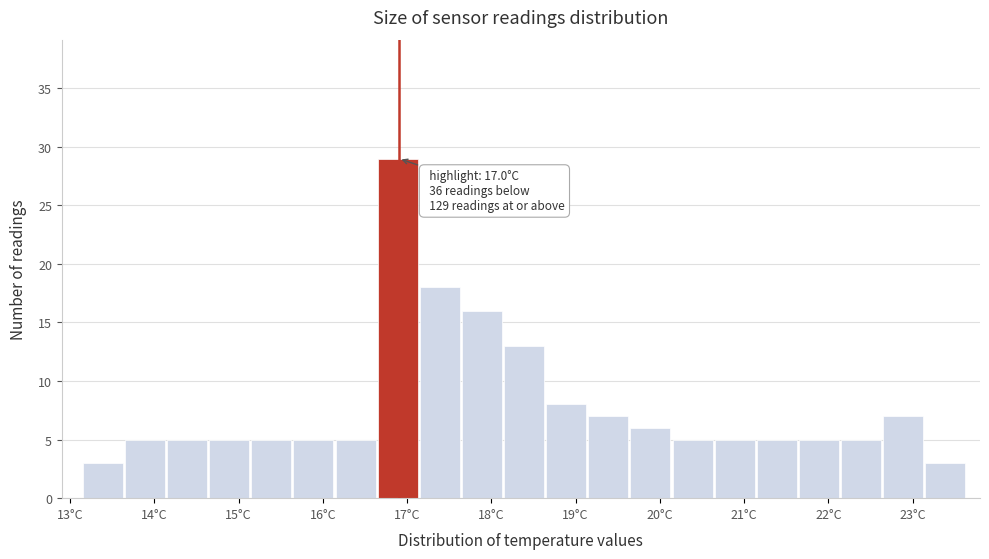

Over which range of the x-axis is the bar tallest?

16.65 to 17.15